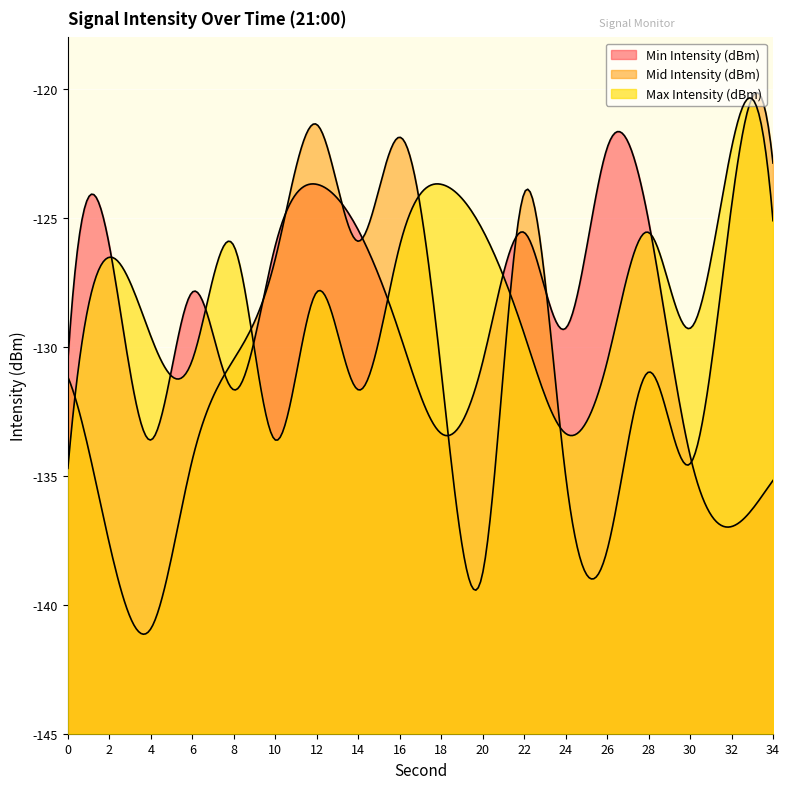

At which label does Mid Intensity (dBm) reach its minimum?

4